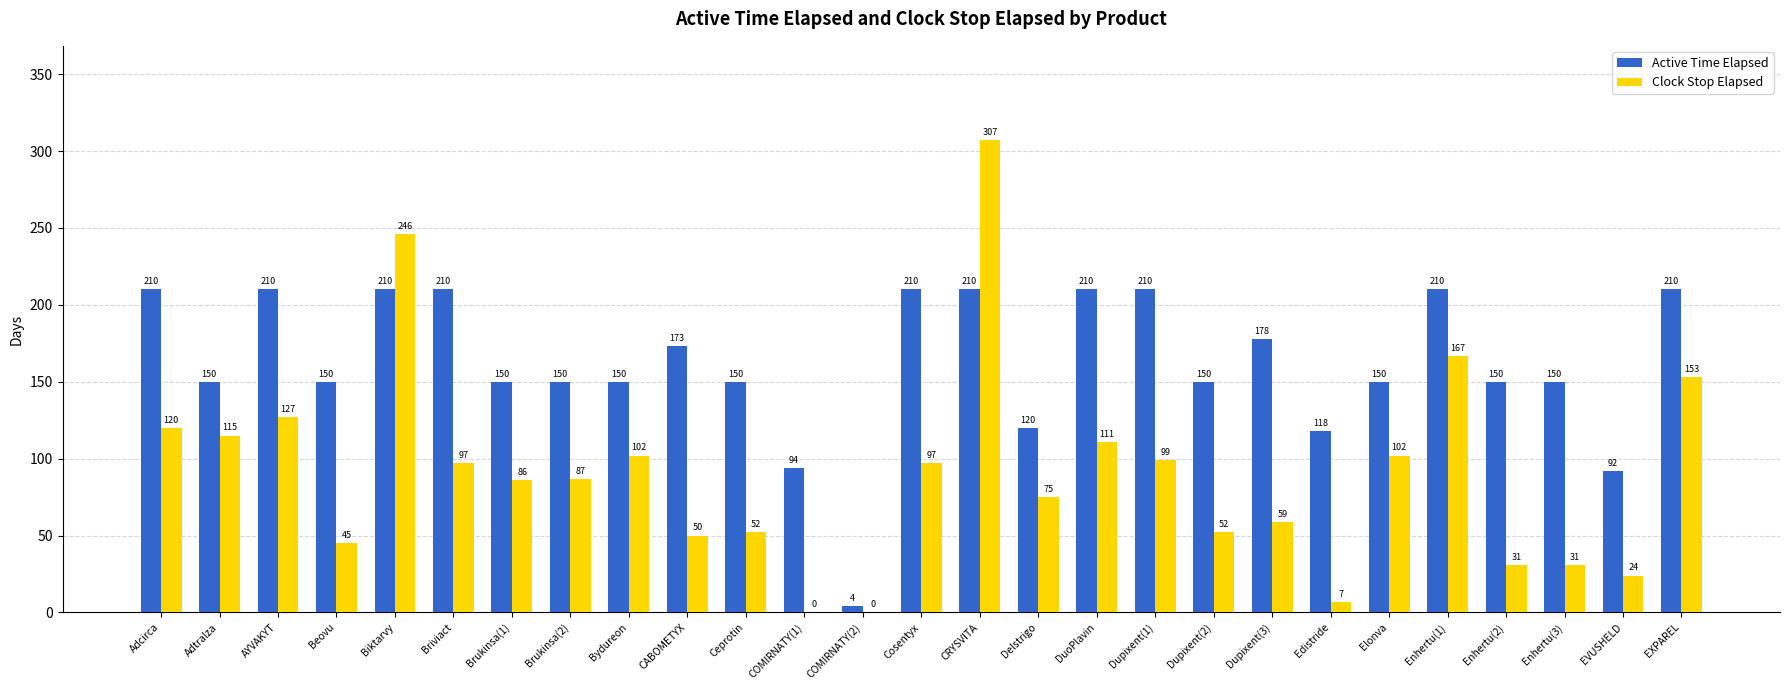

Are the bars grouped side by side (vs. stacked)?

Yes